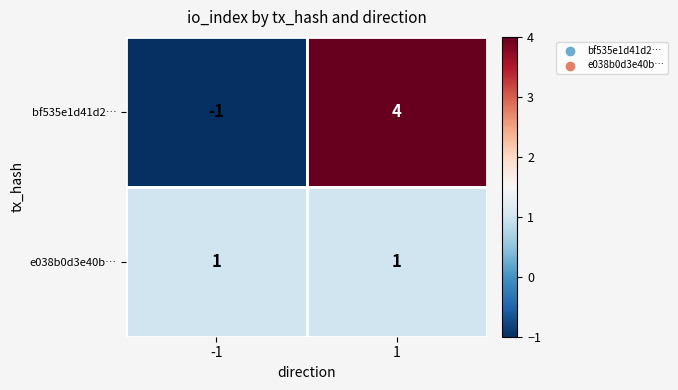

Rank the series at 1 from lowest to highest value.

e038b0d3e40b…, bf535e1d41d2…